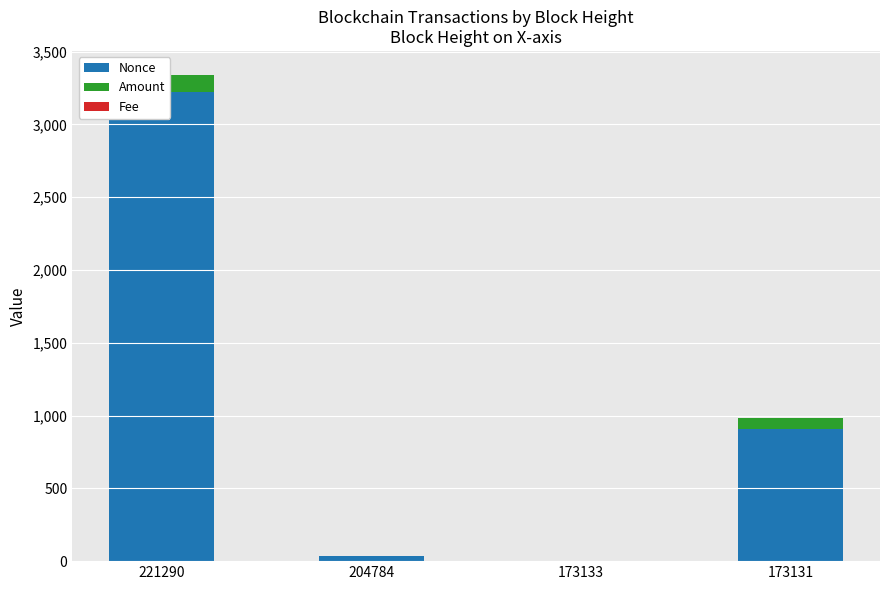

The value of Nonce at 173133 is 0.0. True or false?

True